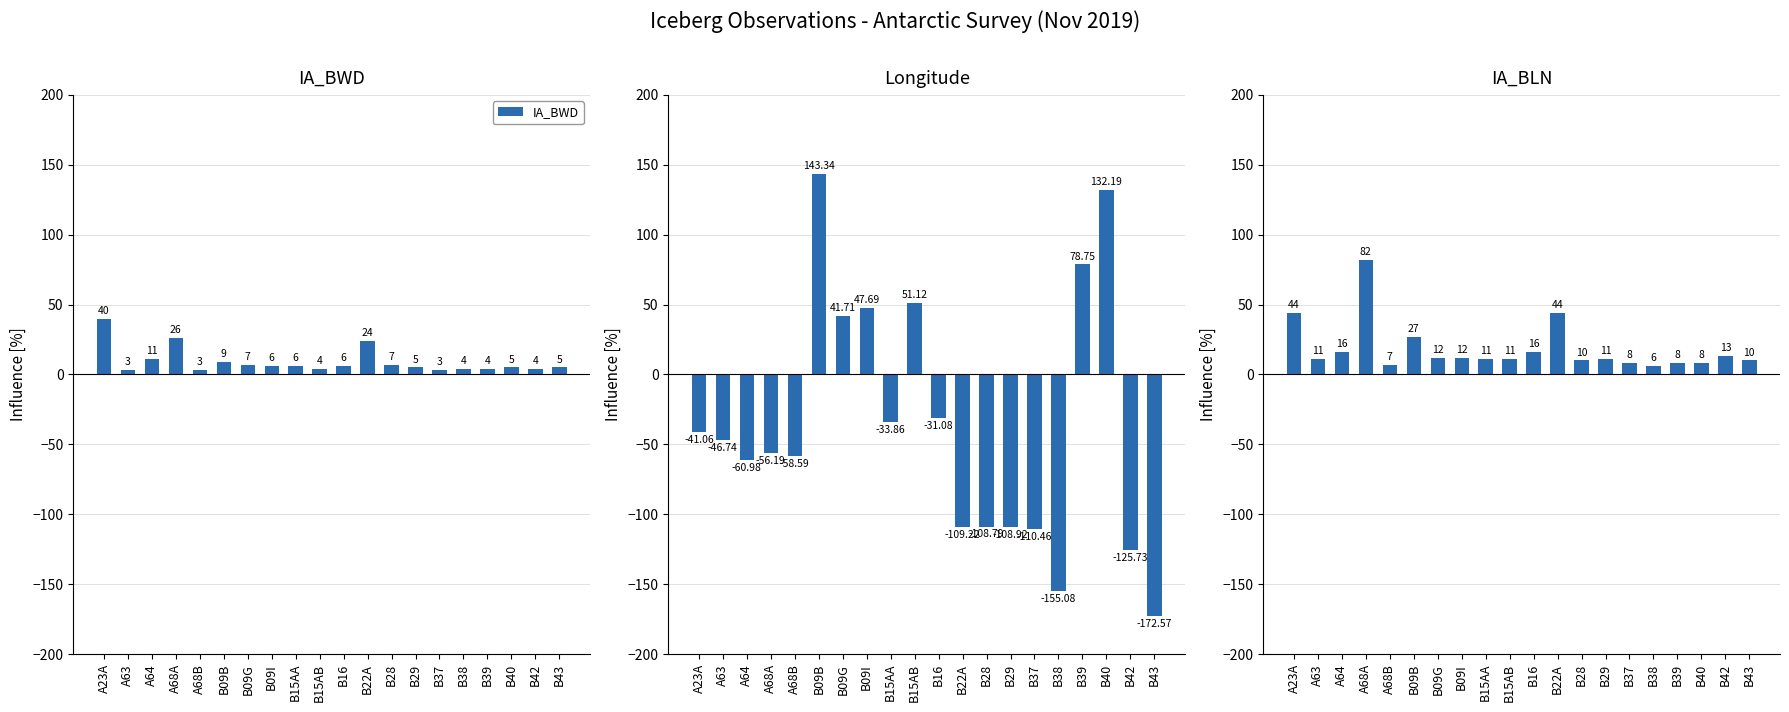

What is the difference between the Longitude values at B09I and B28?

156.5